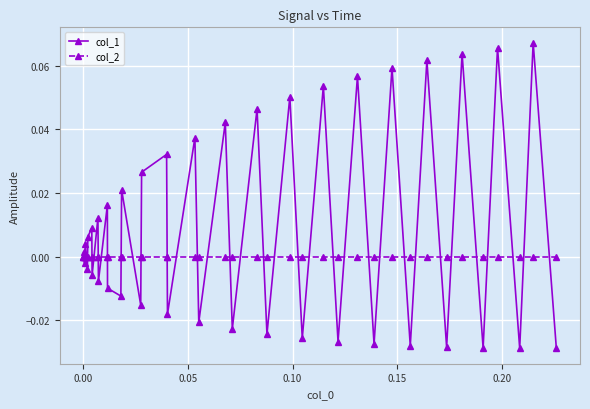

Count the number of data series in this chart.

2